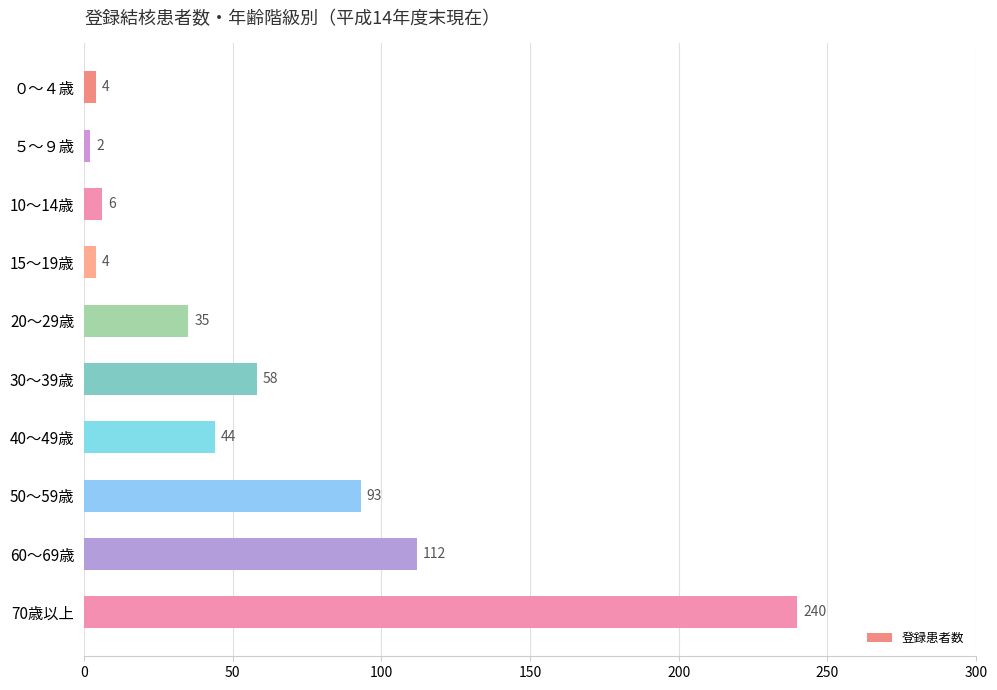

What is the maximum value shown in the chart?

240